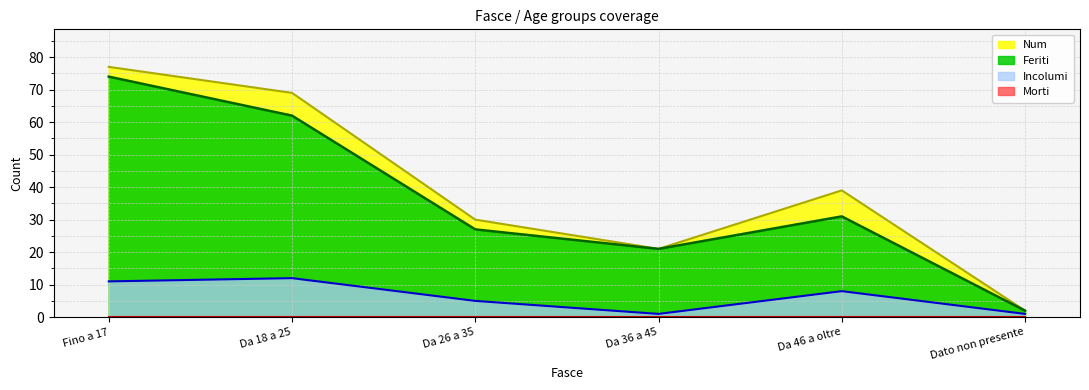

The Incolumi series shows 11 at Fino a 17. True or false?

True